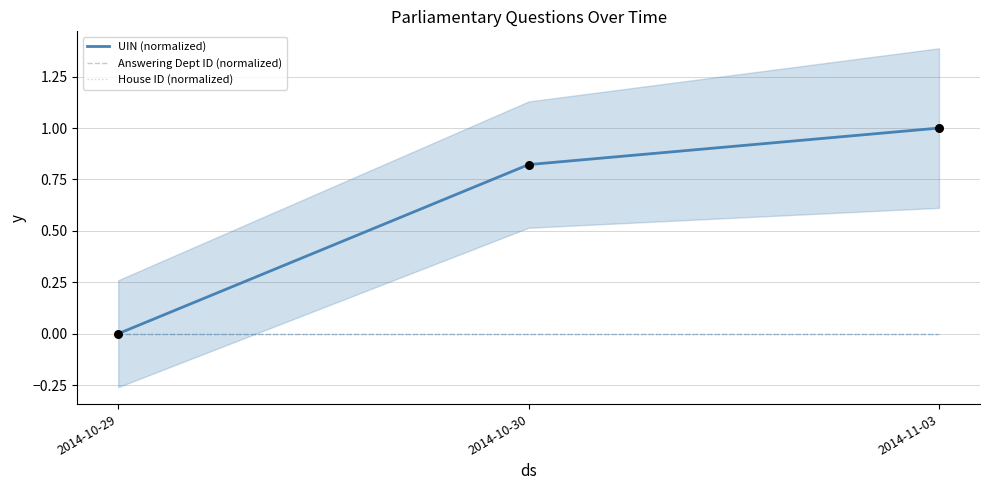

What is the total value across all series at 2014-10-30?

0.8